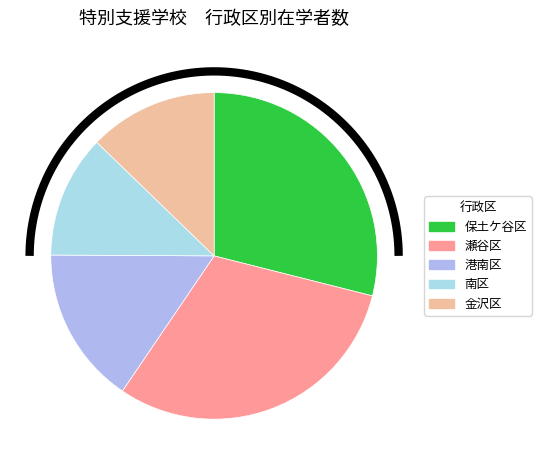

How much of the chart is everything except 金沢区?

87.2%